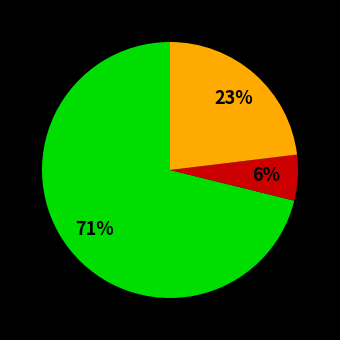

Count the number of slices in the pie.

3